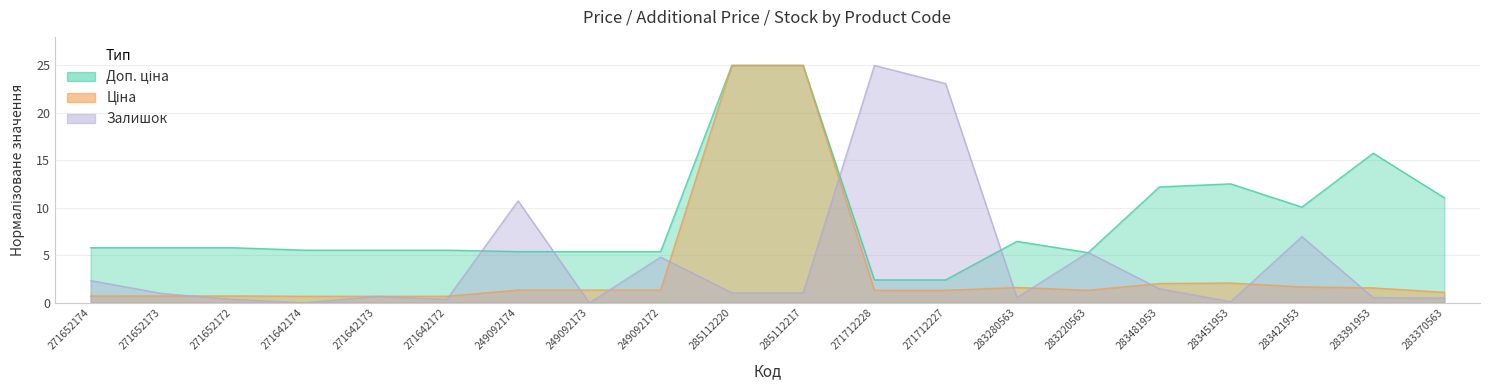

Reading right to left, extract all data points from this chart.

Ціна: 1.1	1.6	1.7	2.1	2.0	1.3	1.6	1.3	1.3	25.0	25.0	1.3	1.3	1.3	0.7	0.7	0.7	0.7	0.7	0.7
Доп. ціна: 11.1	15.8	10.1	12.5	12.2	5.3	6.5	2.4	2.4	25.0	25.0	5.4	5.4	5.4	5.5	5.5	5.5	5.8	5.8	5.8
Залишок: 0.5	0.6	7.0	0.1	1.5	5.3	0.6	23.1	25.0	1.0	1.0	4.8	0.0	10.7	0.4	0.7	0.0	0.4	1.0	2.3